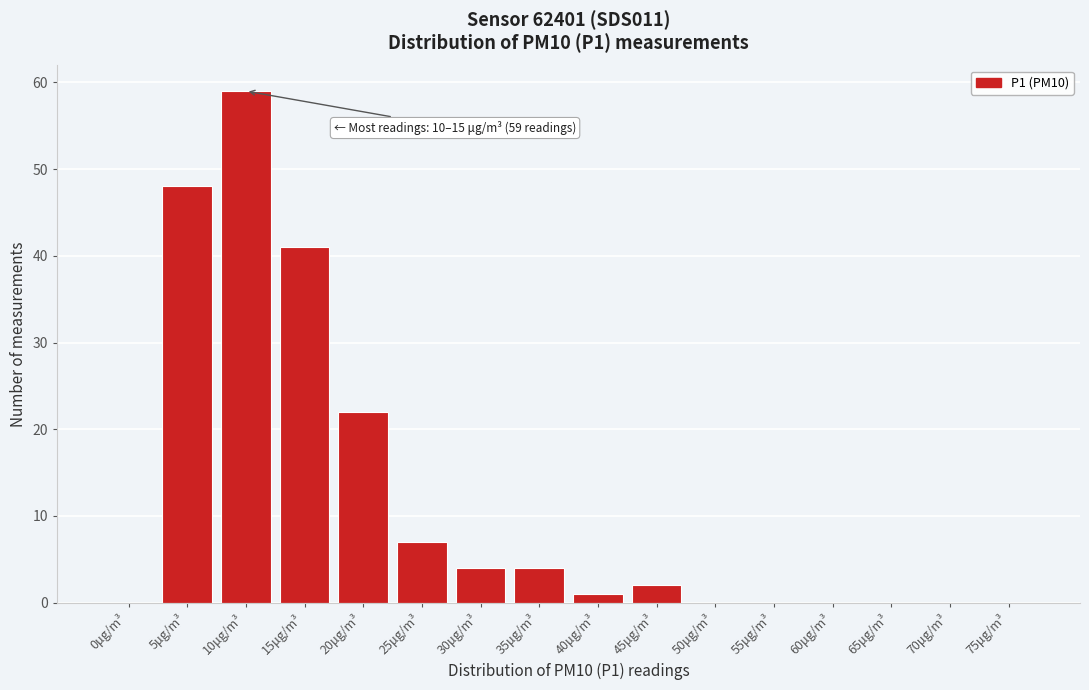

Reading left to right, extract all data points from this chart.

0μg/m³=0	5μg/m³=48	10μg/m³=59	15μg/m³=41	20μg/m³=22	25μg/m³=7	30μg/m³=4	35μg/m³=4	40μg/m³=1	45μg/m³=2	50μg/m³=0	55μg/m³=0	60μg/m³=0	65μg/m³=0	70μg/m³=0	75μg/m³=0